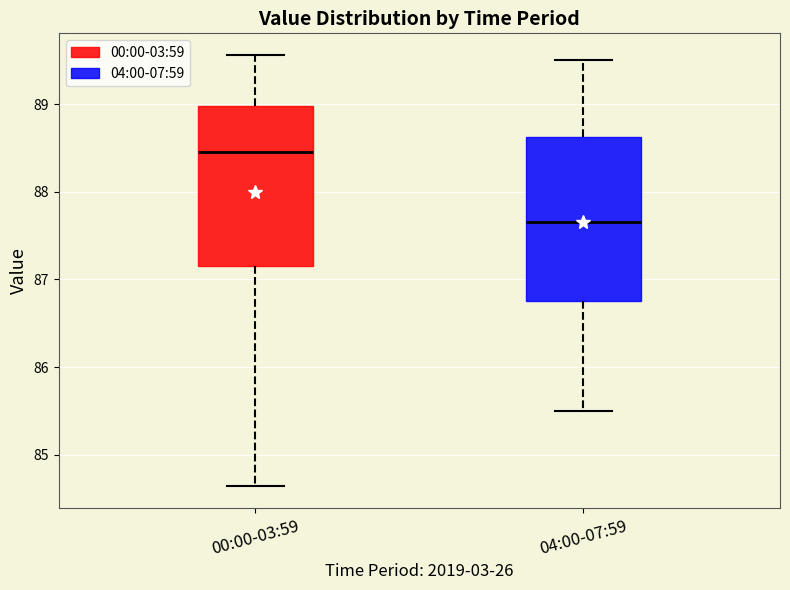

Which box has the highest median line?

00:00-03:59